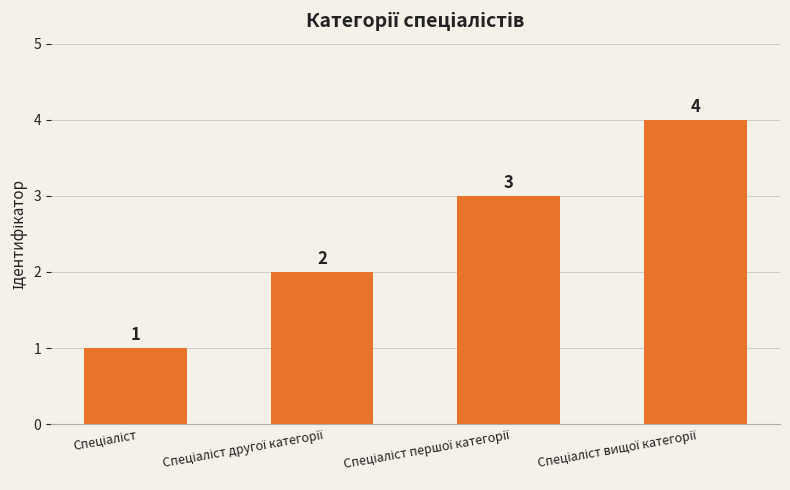

What is the sum of all values?

10